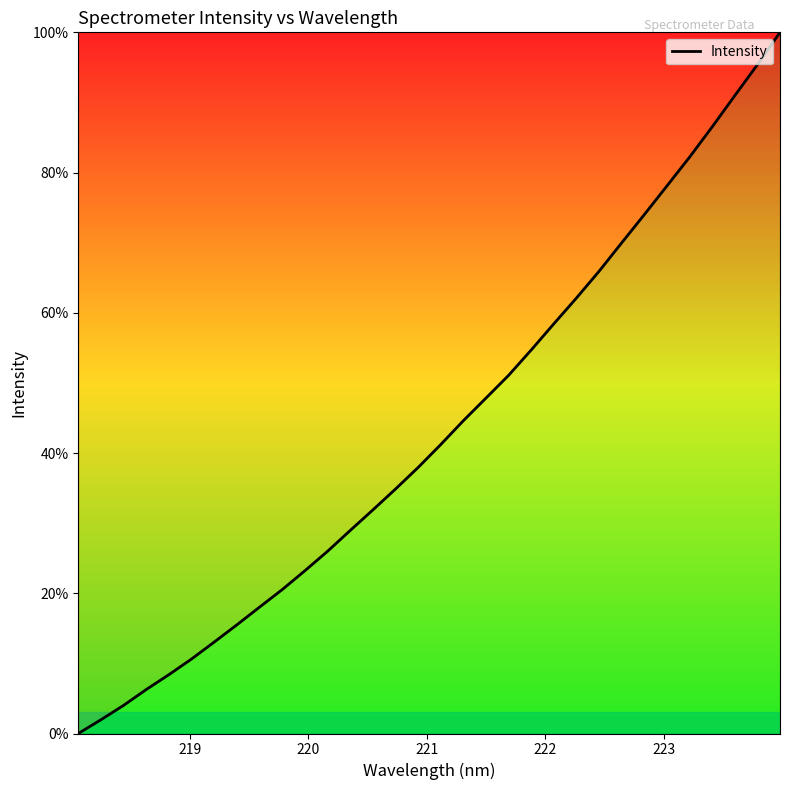

What is the maximum value shown in the chart?

100.0